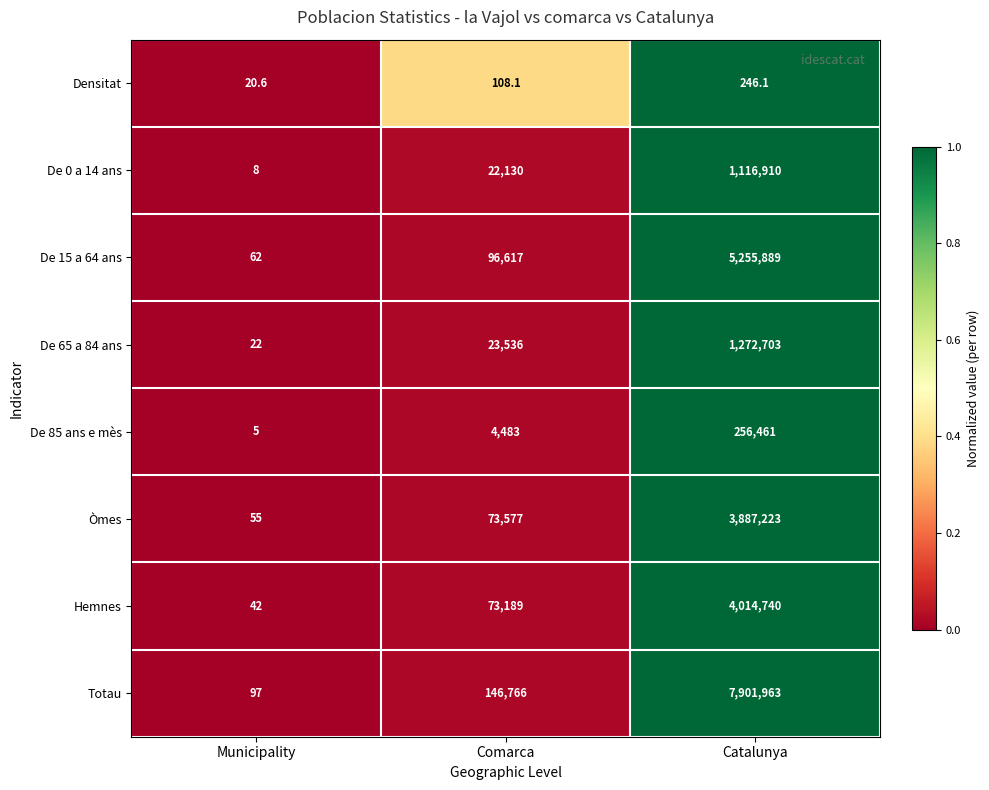

List the series in order of their peak value, highest first.

Totau, De 15 a 64 ans, Hemnes, Òmes, De 65 a 84 ans, De 0 a 14 ans, De 85 ans e mès, Densitat